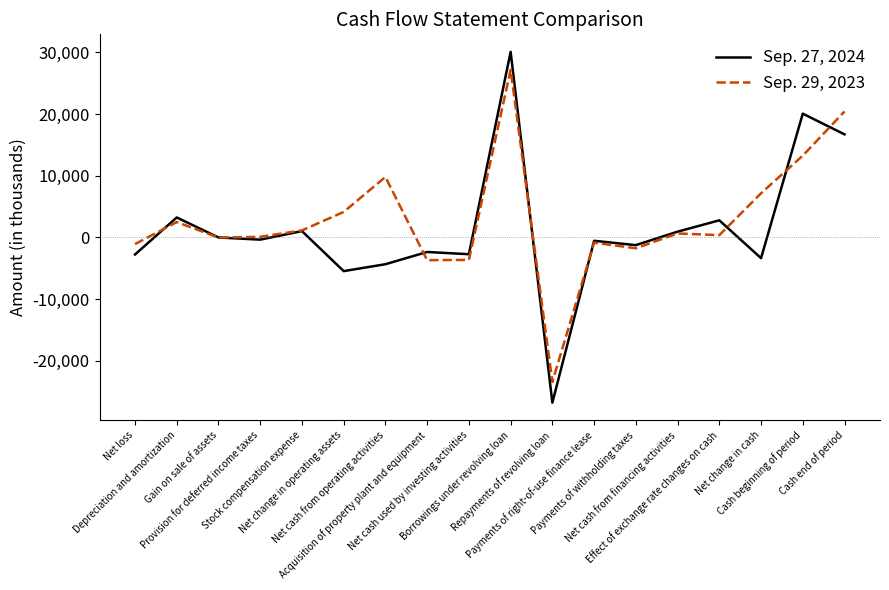

What is the maximum value shown in the chart?

30090